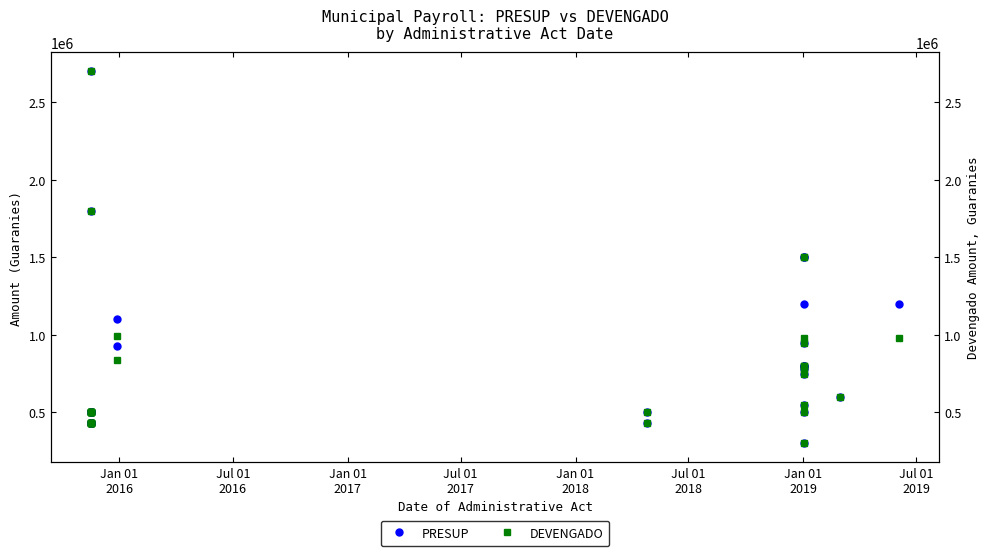

What is the difference between the second highest and second lowest values in the PRESUP series?

1370000